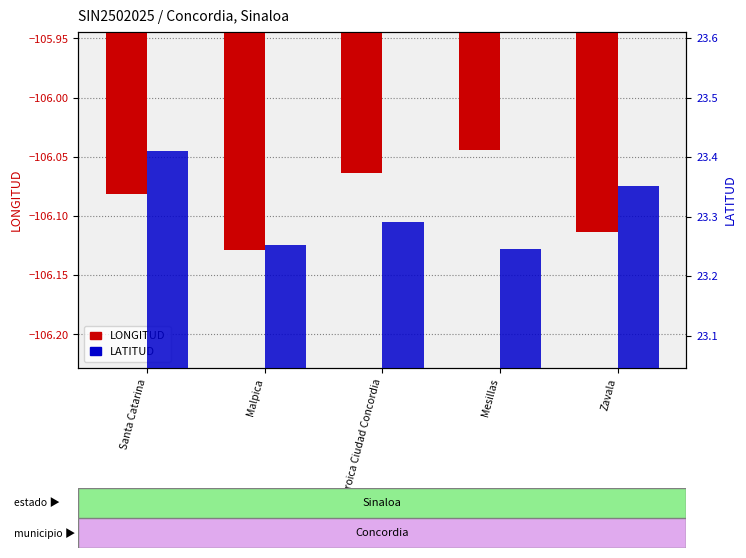

True or false: LATITUD has a value of 23.4 at Santa Catarina.

True